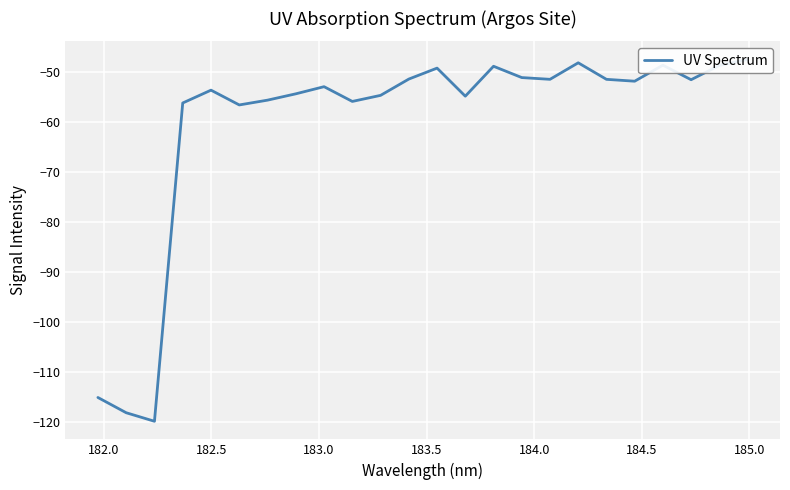

Is this an area chart (filled region under the line)?

No